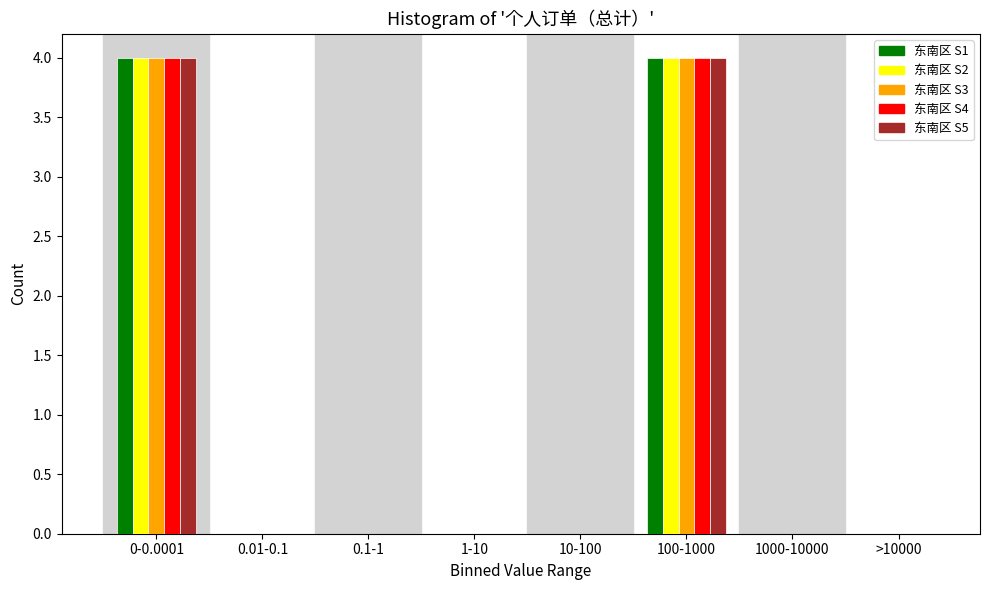

The value of 东南区 S4 at 10-100 is 0. True or false?

True